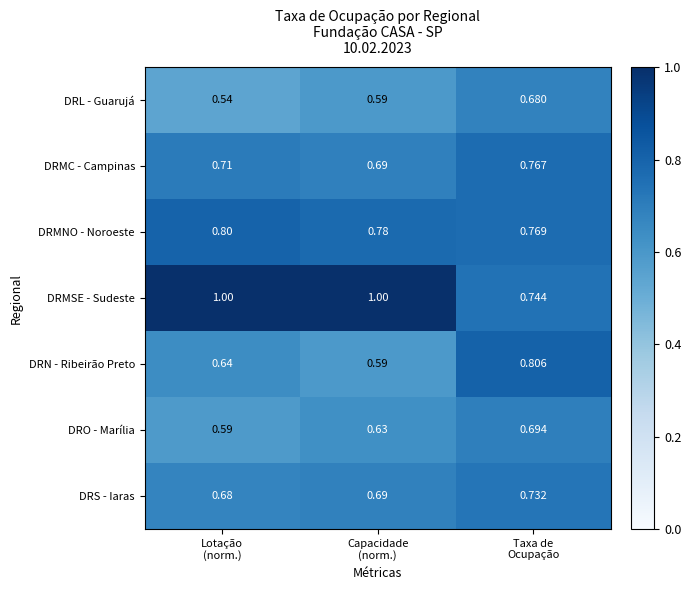

Which series has the widest spread of values?

DRMSE - Sudeste